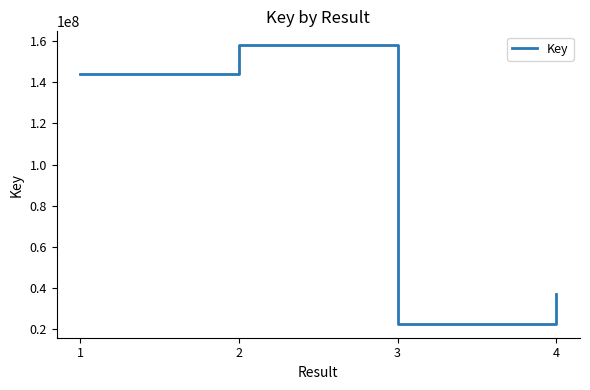

Rank the categories by value from highest to lowest.

2, 1, 4, 3